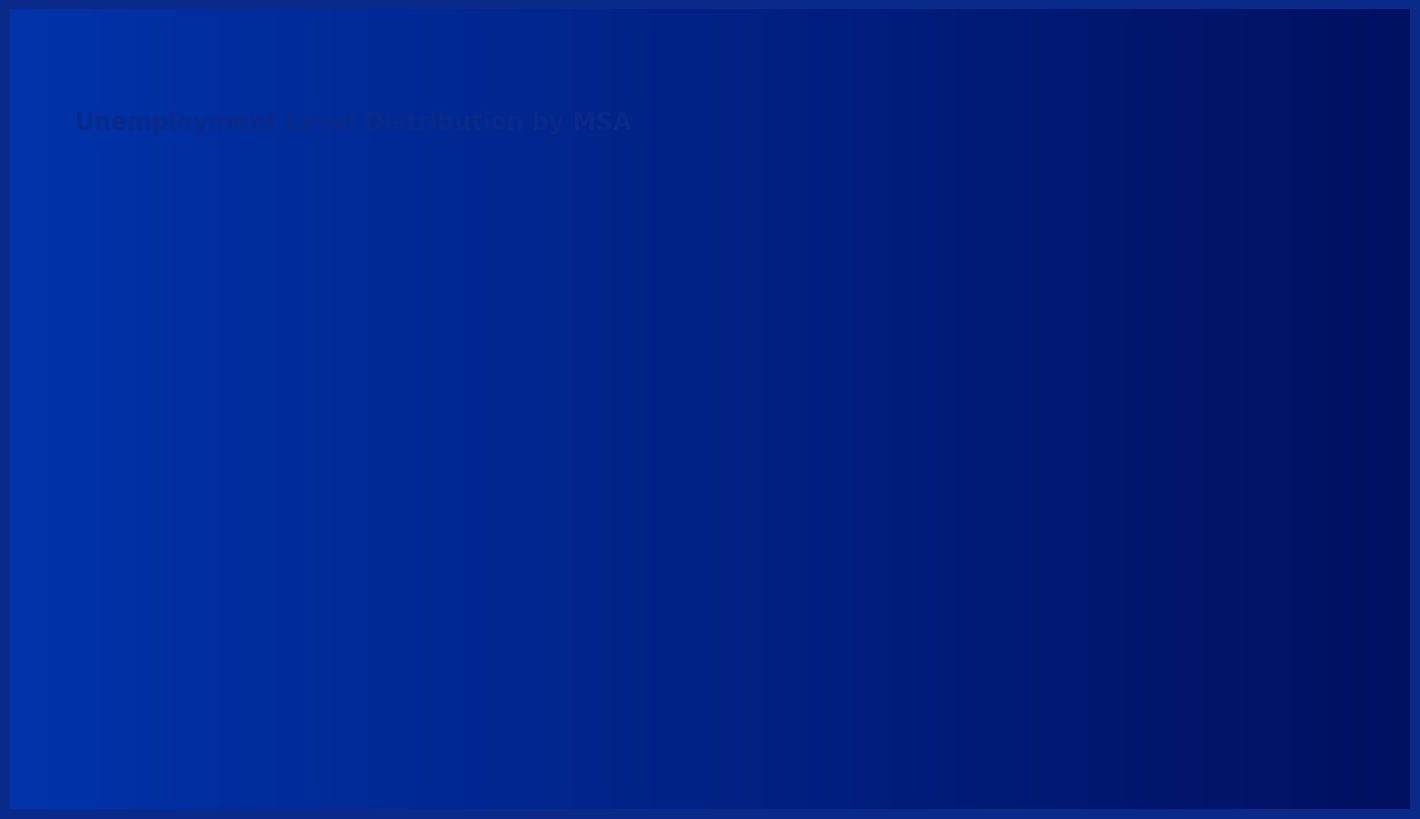

How many slices are in this pie chart?

3